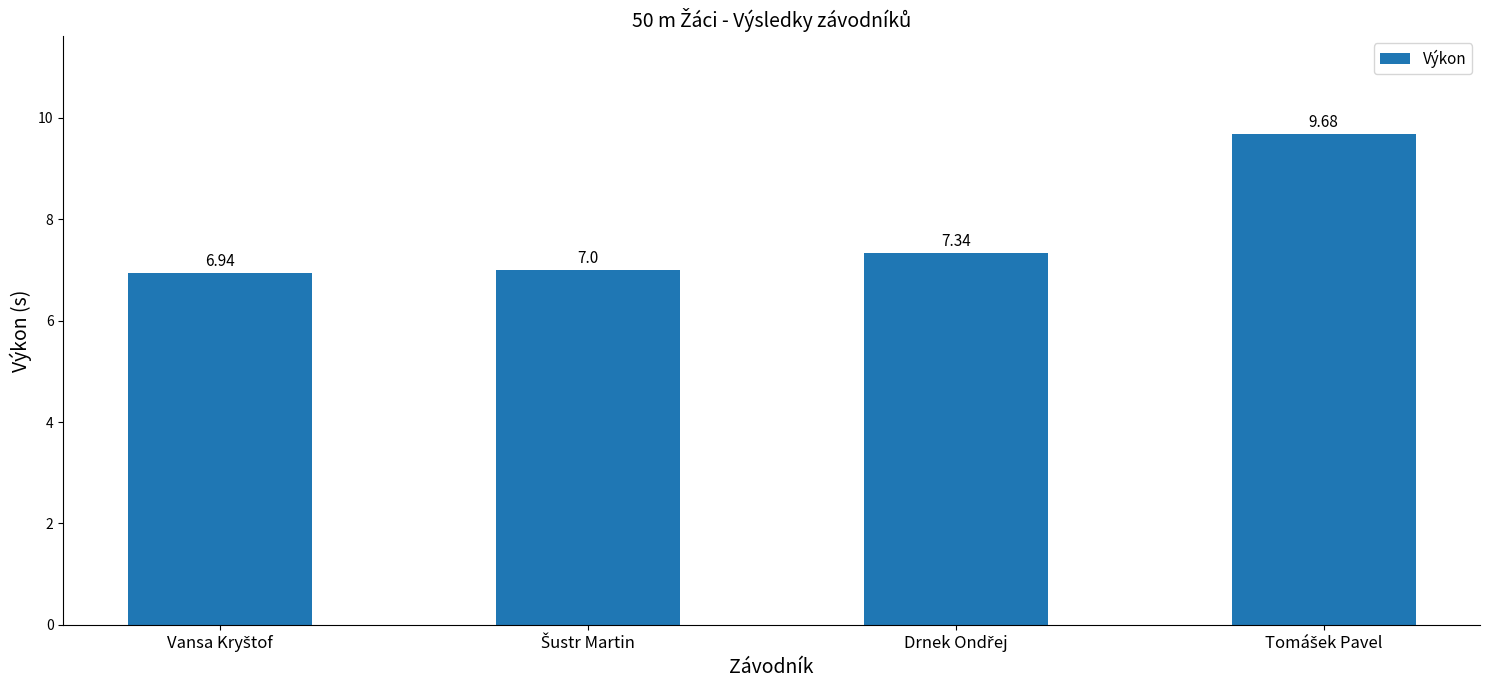

What is the average value?

7.7